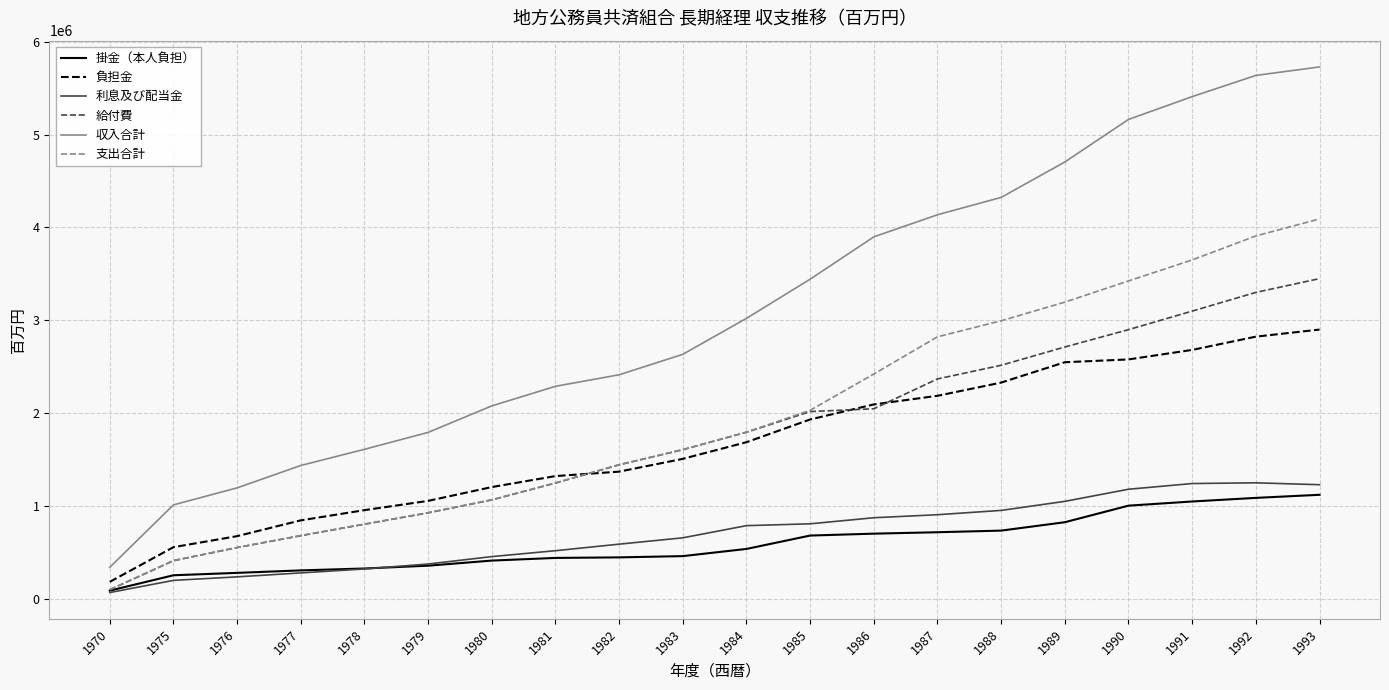

Is the value of 支出合計 at 1992 greater than the value of 利息及び配当金 at 1984?

Yes